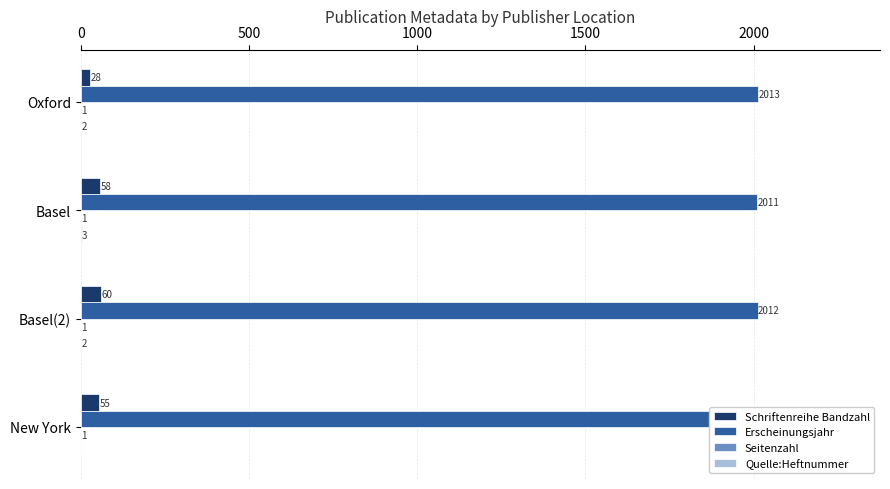

Which series has the largest total across all categories?

Erscheinungsjahr